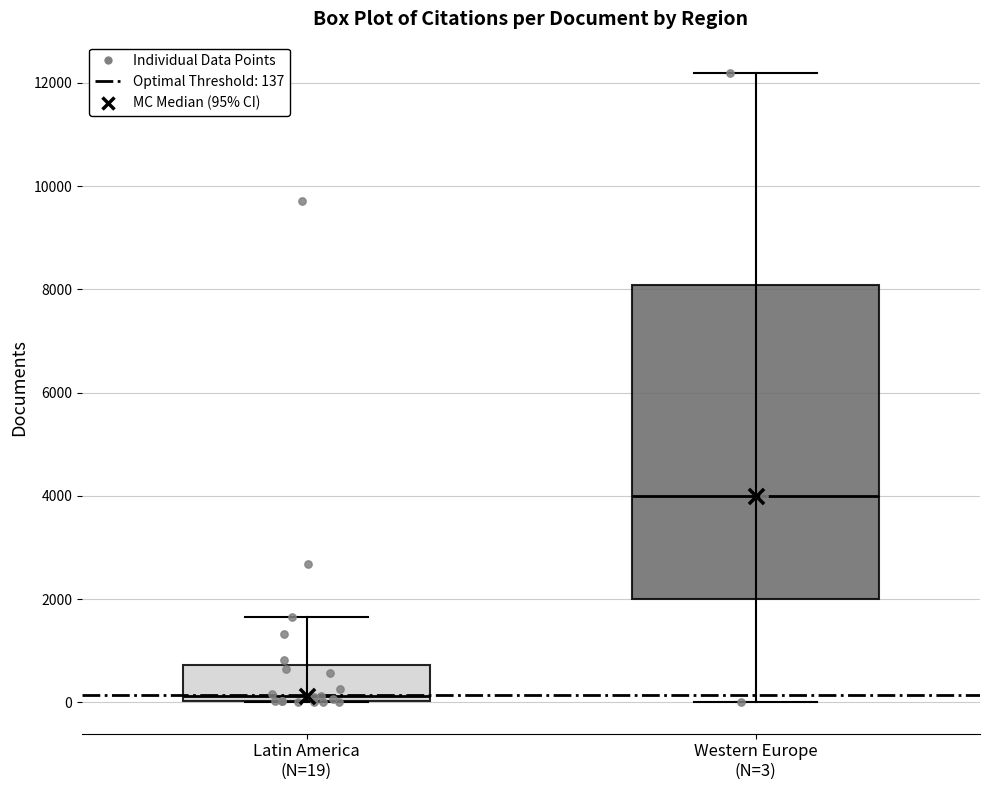

Which box has the highest median line?

Western Europe (N=3)